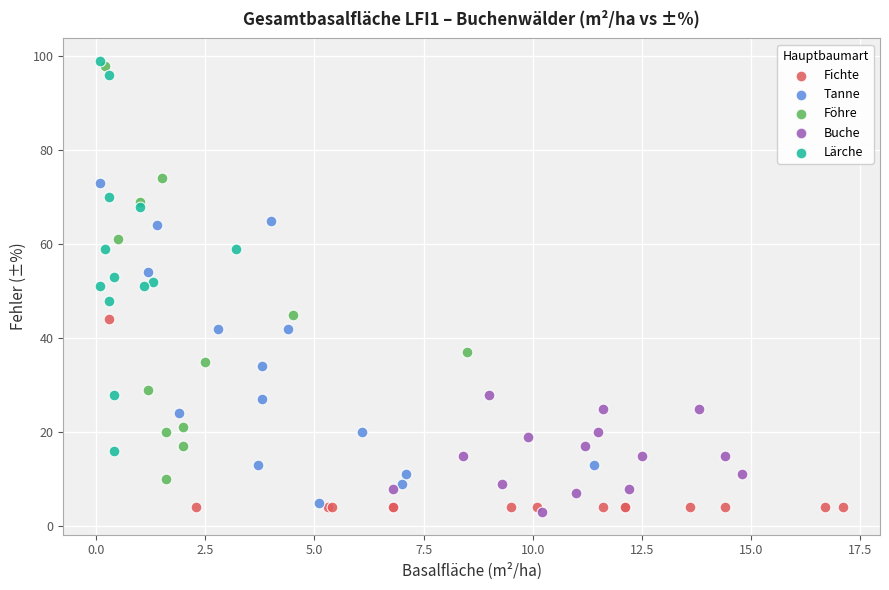

What are all the series names shown in the legend?

Fichte, Tanne, Föhre, Buche, Lärche